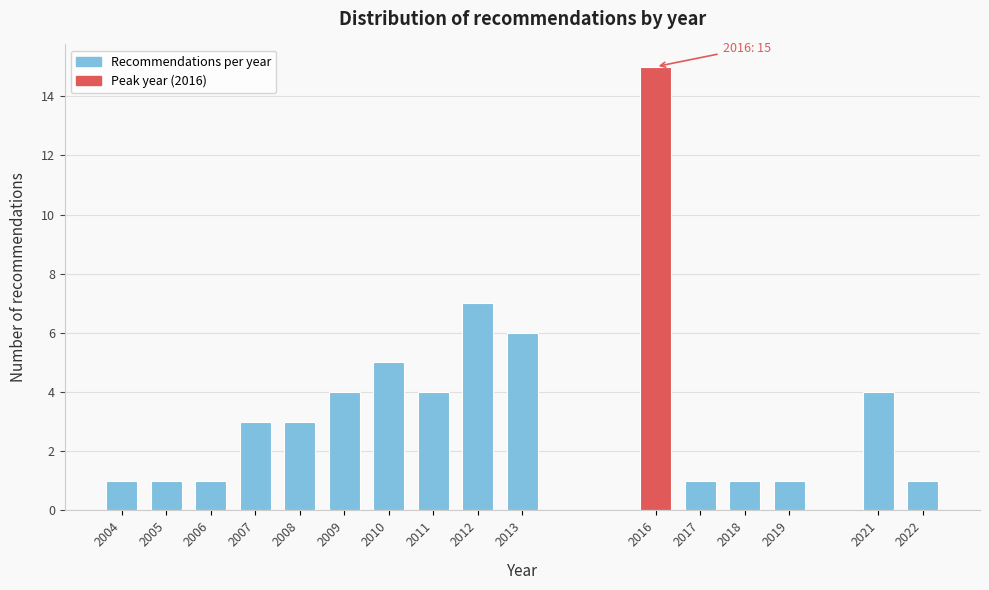

Reading right to left, extract all data points from this chart.

1	4	1	1	1	15	6	7	4	5	4	3	3	1	1	1